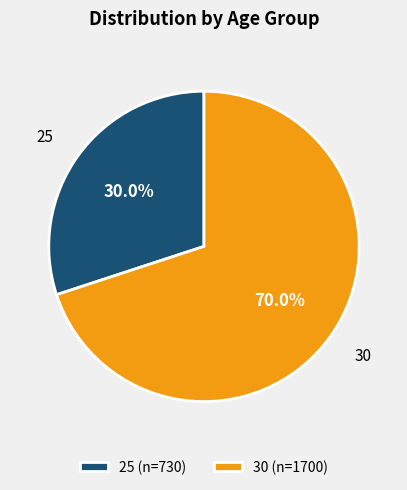

To the nearest percent, what portion does 25 represent?

30%